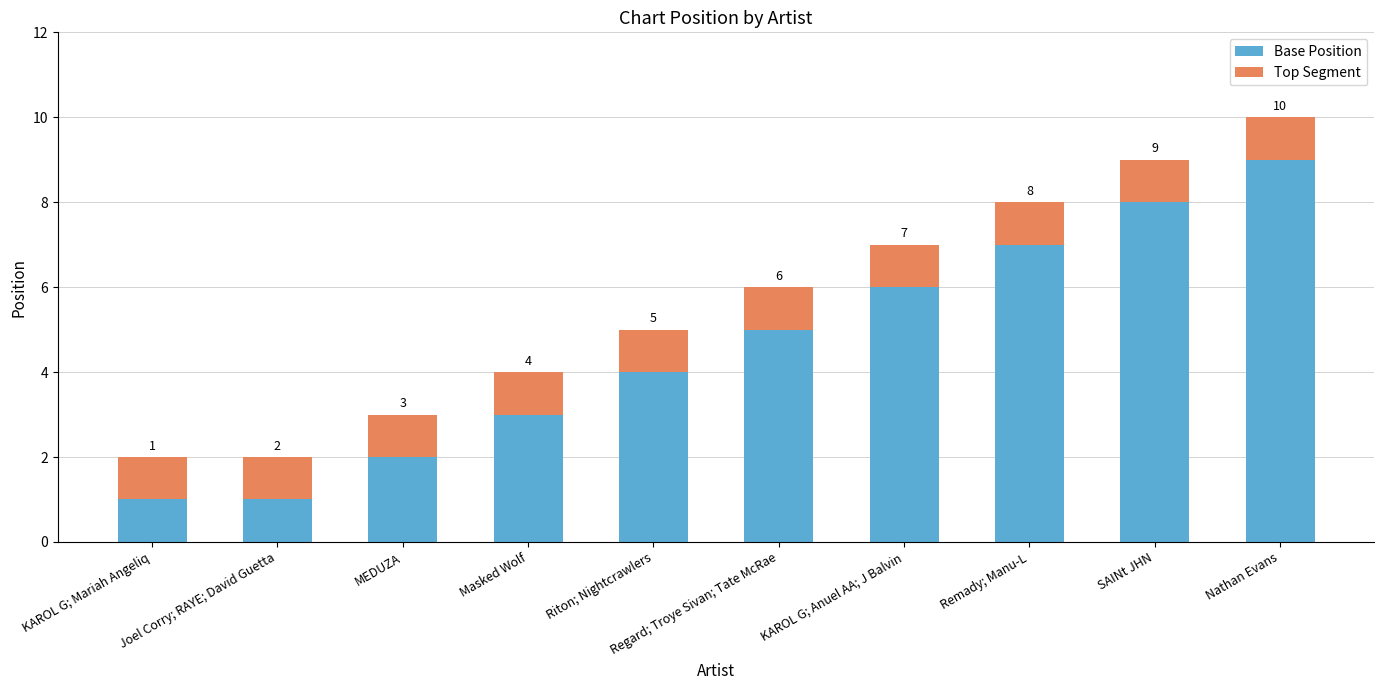

At which category is the sum across all series the highest?

Nathan Evans